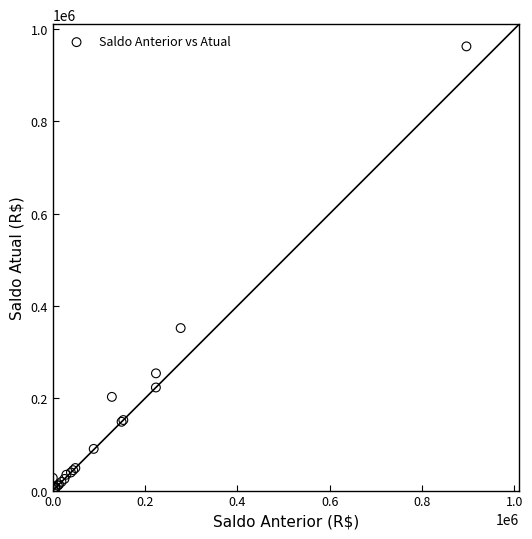

What Y value in the scatter plot is closest to 482948?

352226.8